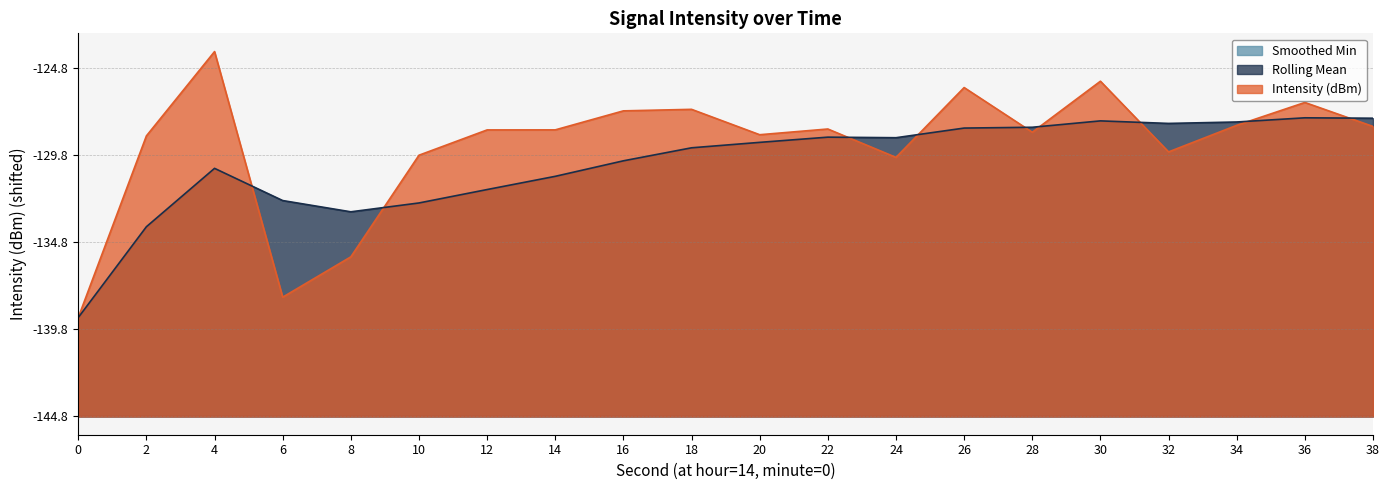

Where is the first local minimum for Rolling Mean?

8